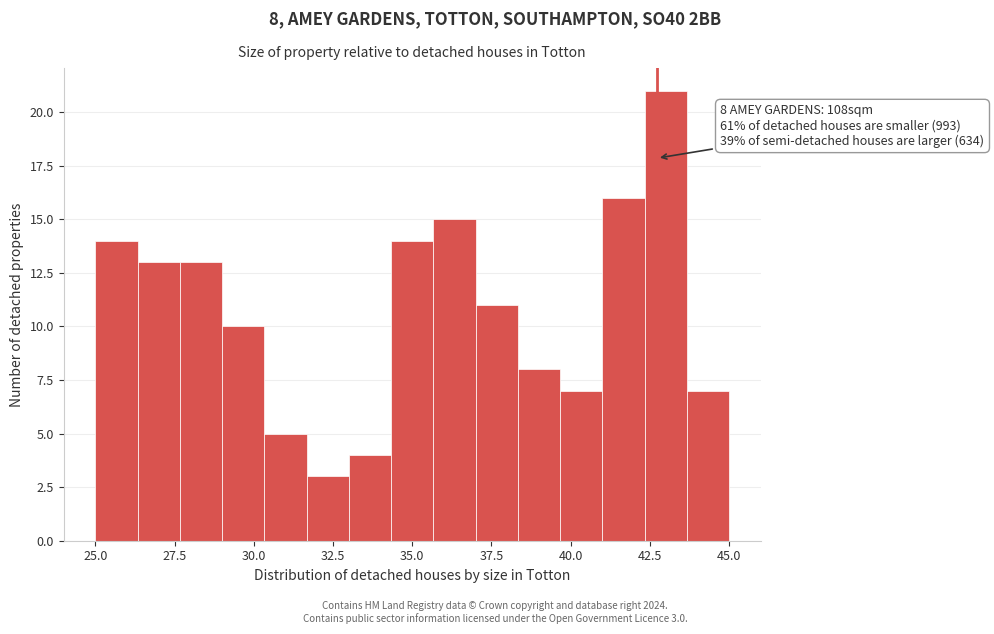

Around what value on the x-axis is the tallest bar? Give the approximate position of its centre, as read against the axis.

43.0